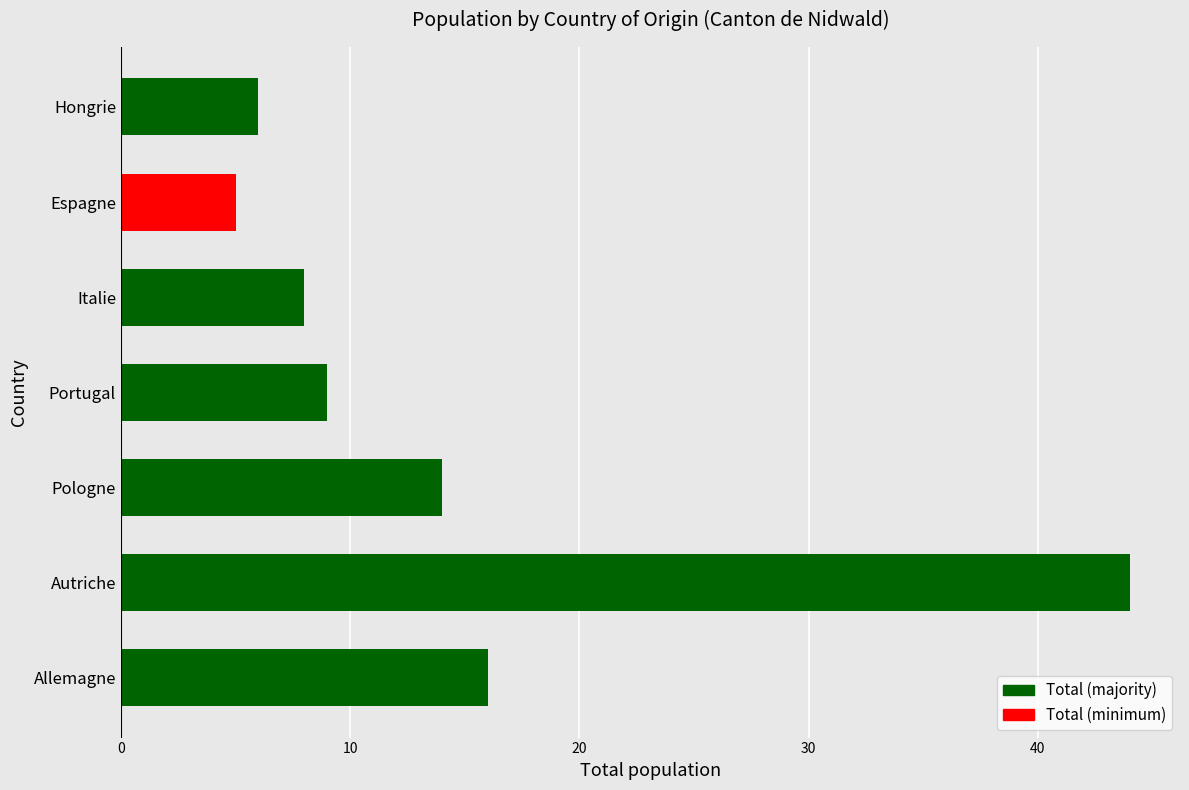

Count the number of data series in this chart.

1